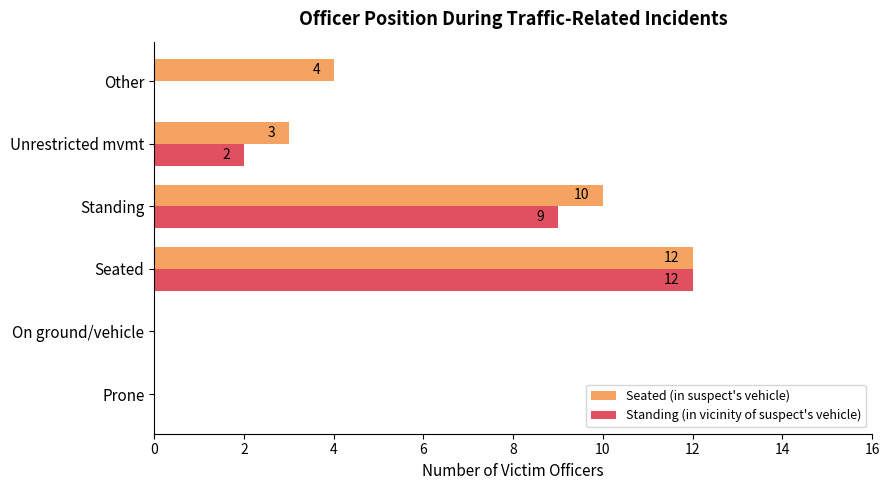

What is the sum of all Seated (in suspect's vehicle) values?

29